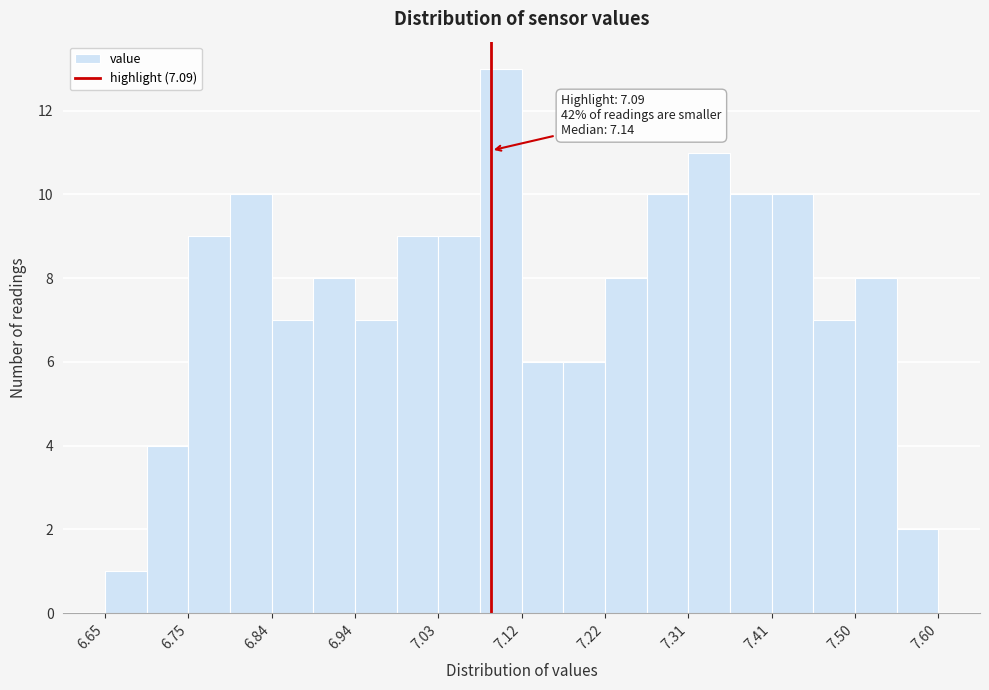

Which range on the x-axis has the tallest bar?

7.08 to 7.13